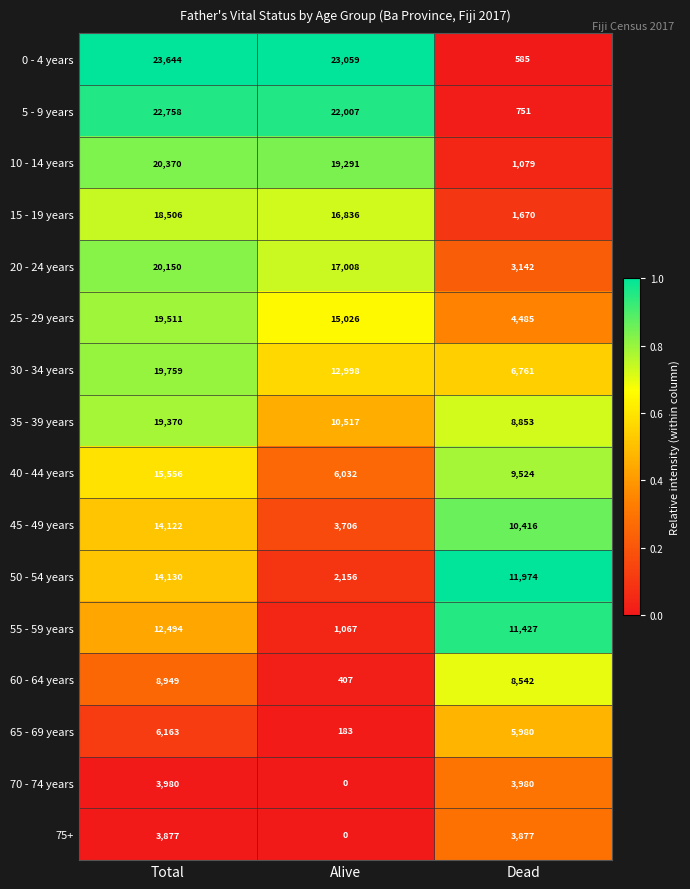

Rank the categories by 25 - 29 years value from lowest to highest.

Dead, Alive, Total